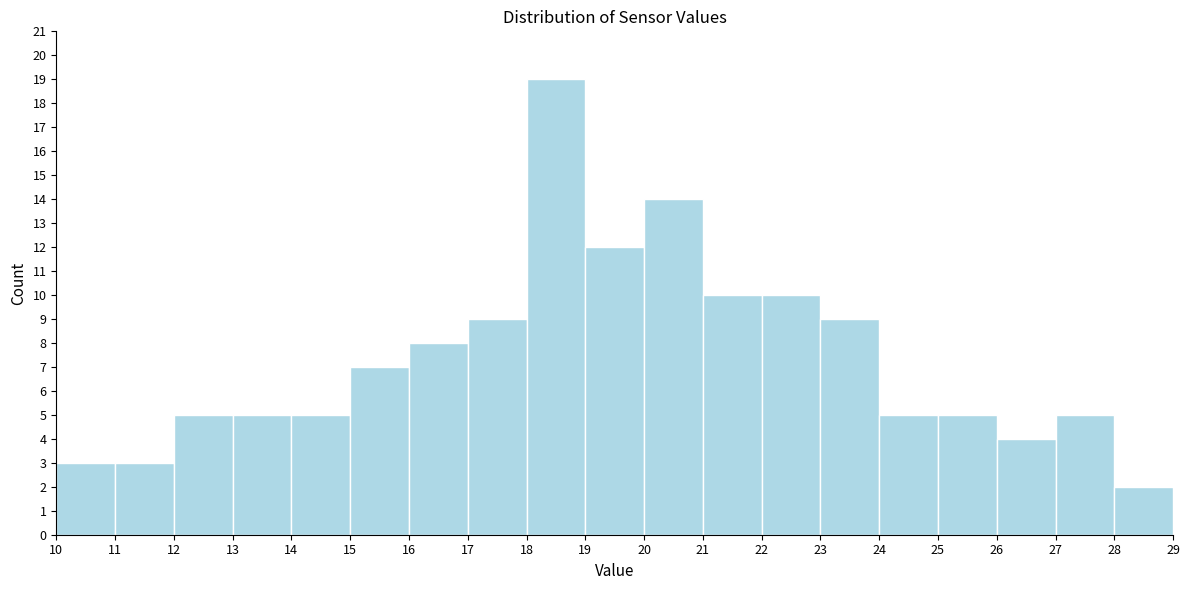

Which range on the x-axis has the tallest bar?

18 to 19